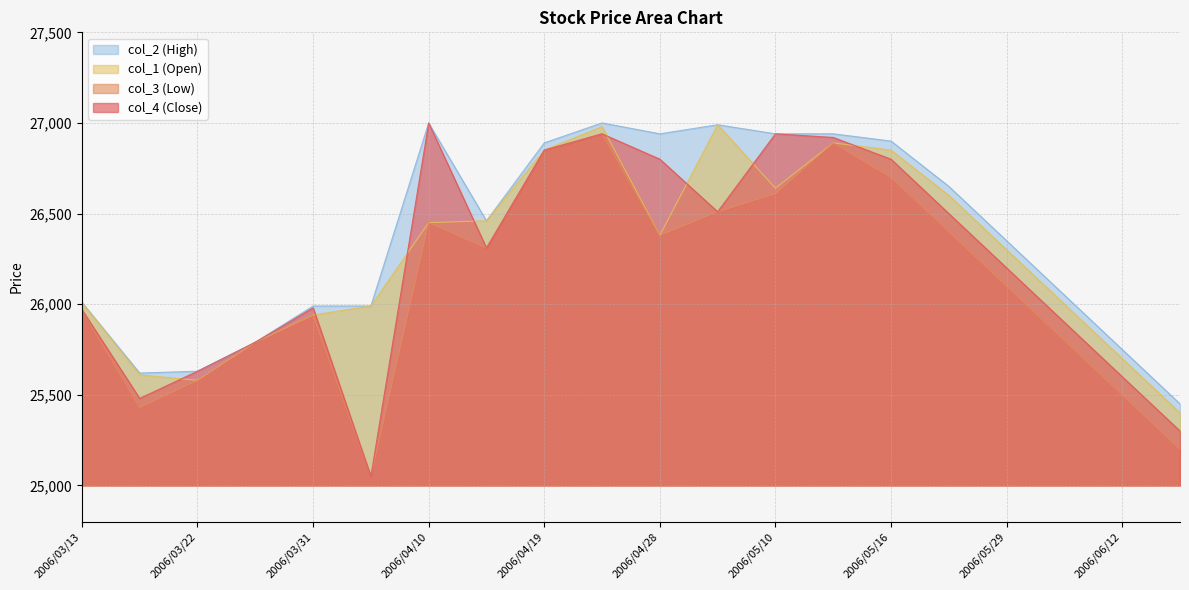

What is the difference between the second highest and second lowest values in the col_4 series?

1640